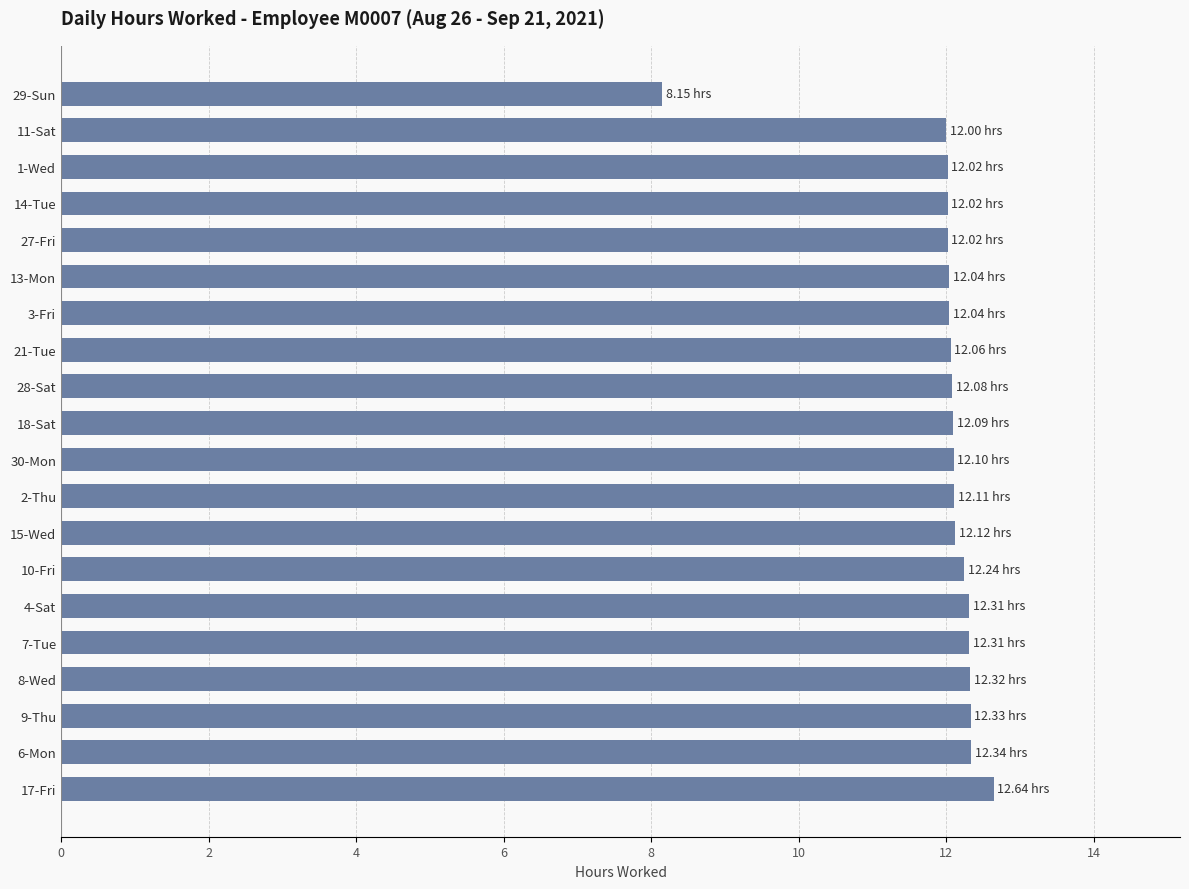

Are the bars horizontal?

Yes